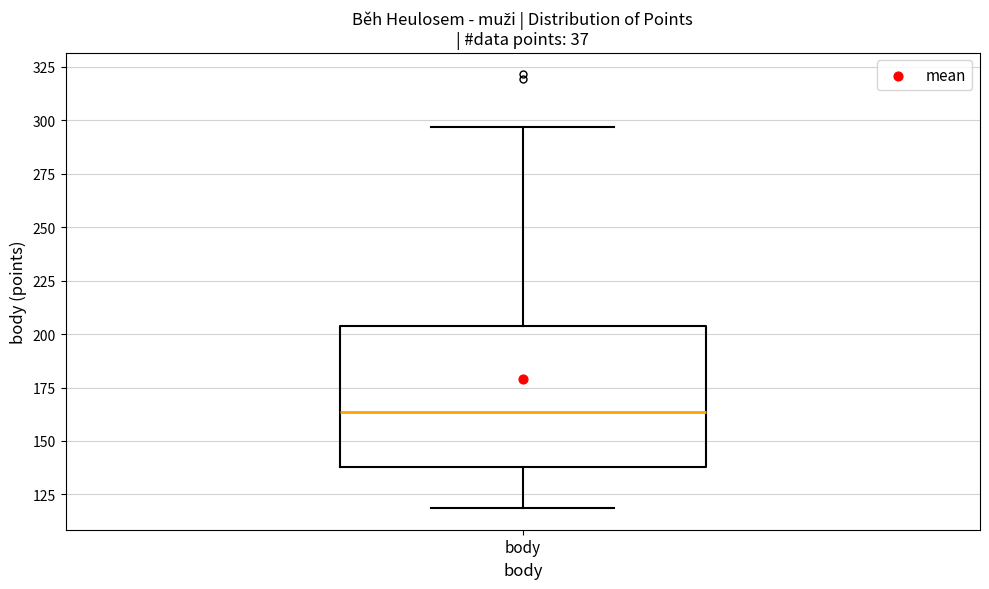

Transcribe this box plot: give where the median line is, the range the box spans, and where the two whiskers end, as read against the y-axis. The values are not printed on the chart, so give them approximately, as read against the axis.

median 165, box 140 to 205, whiskers 120 to 295